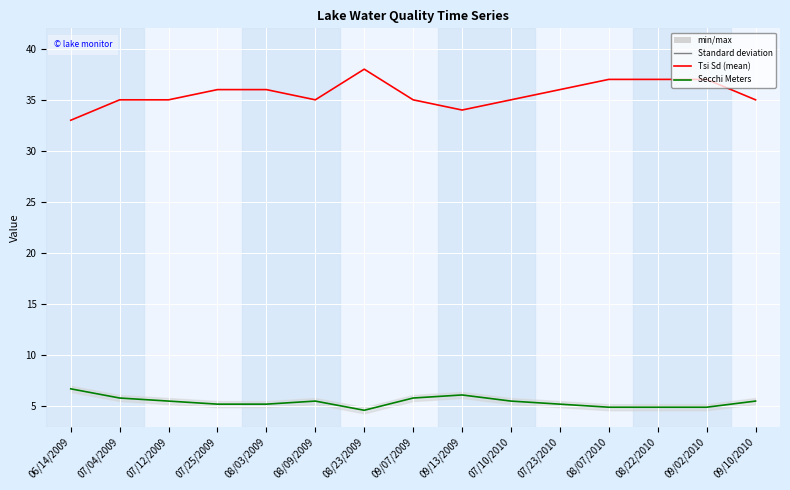

Reading left to right, what are all the values shown in this chart?

Secchi Meters: 6.7	5.8	5.5	5.2	5.2	5.5	4.6	5.8	6.1	5.5	5.2	4.9	4.9	4.9	5.5
Tsi Sd: 33.0	35.0	35.0	36.0	36.0	35.0	38.0	35.0	34.0	35.0	36.0	37.0	37.0	37.0	35.0